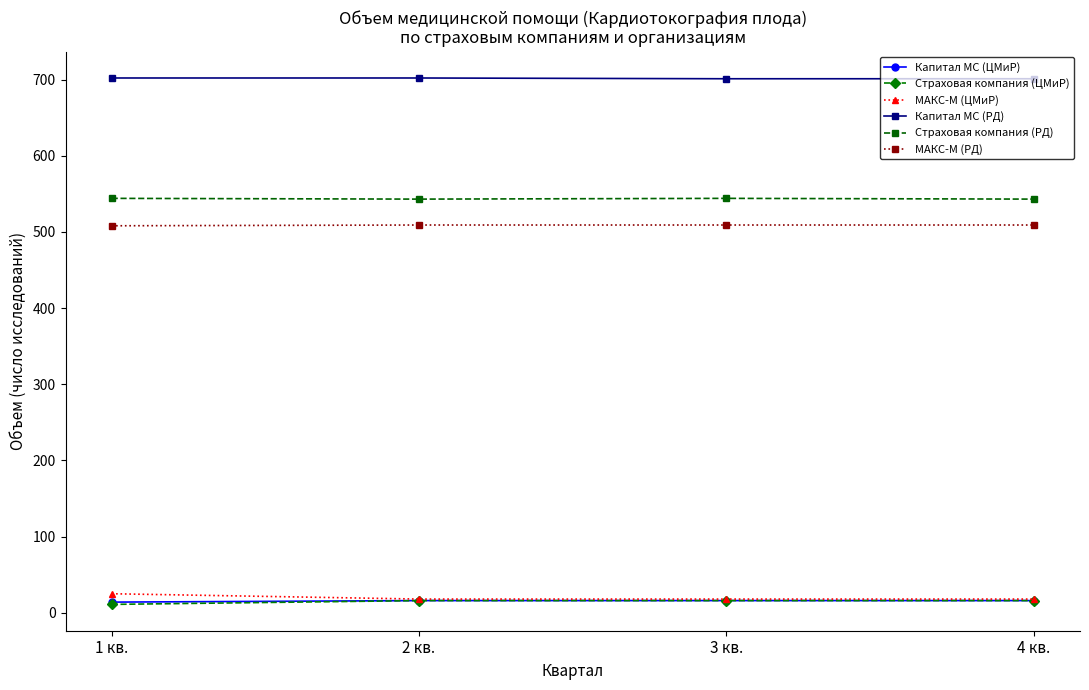

Count the number of categories in the chart.

4